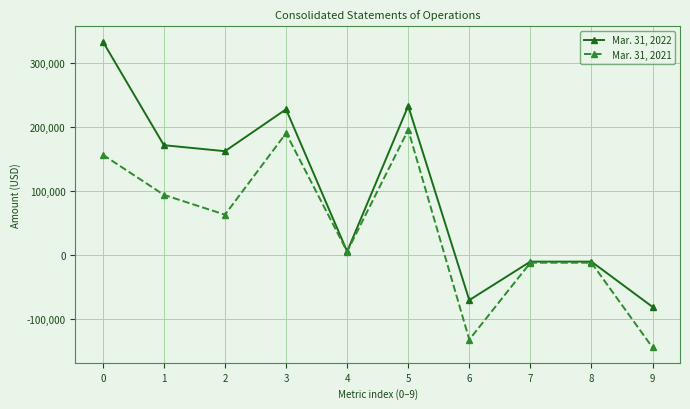

Reading right to left, extract all data points from this chart.

Mar. 31, 2022: -81258	-10567	-10567	-70691	232582	5260	227322	161891	171227	333118
Mar. 31, 2021: -144654	-12290	-12290	-132364	195109	5126	189983	62745	93627	156372